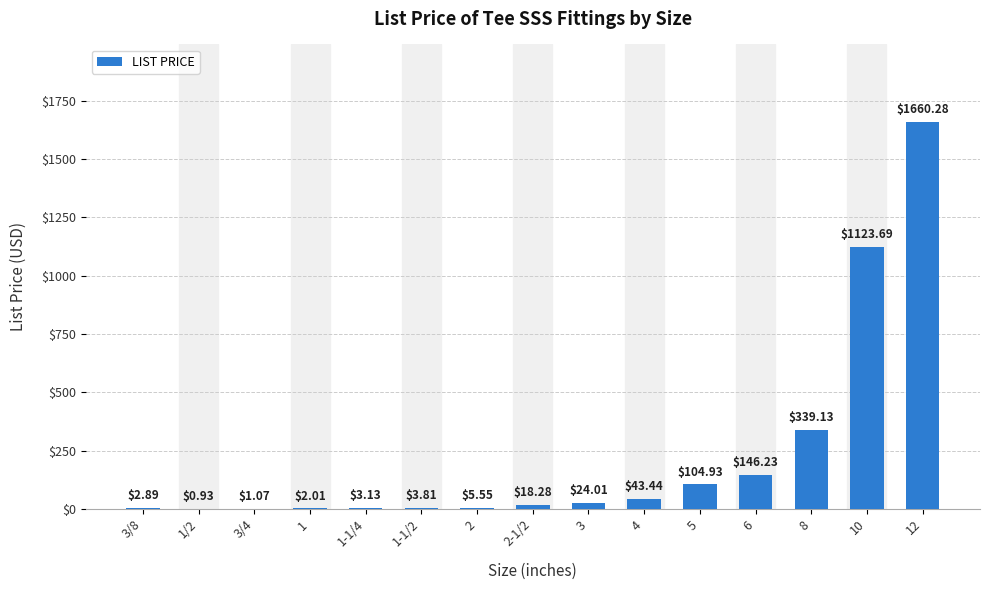

How many distinct data groups are displayed?

1